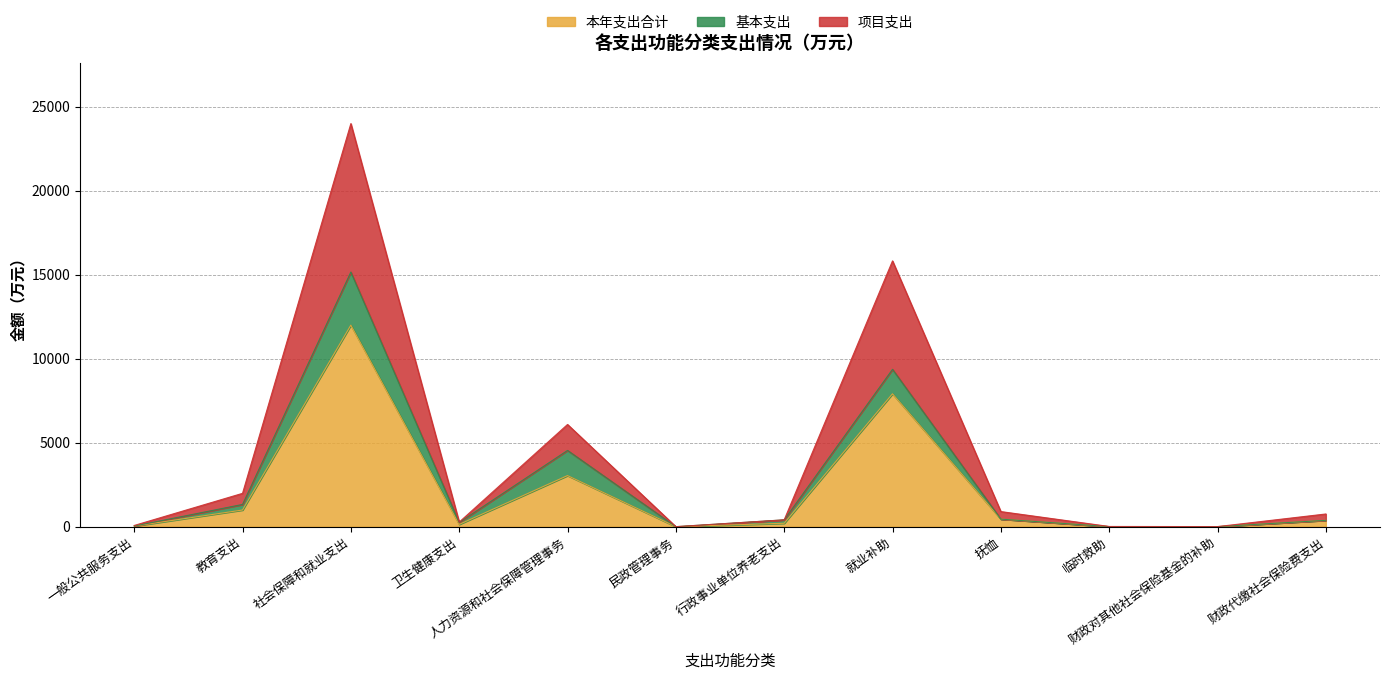

What are all the series names shown in the legend?

本年支出合计, 基本支出, 项目支出